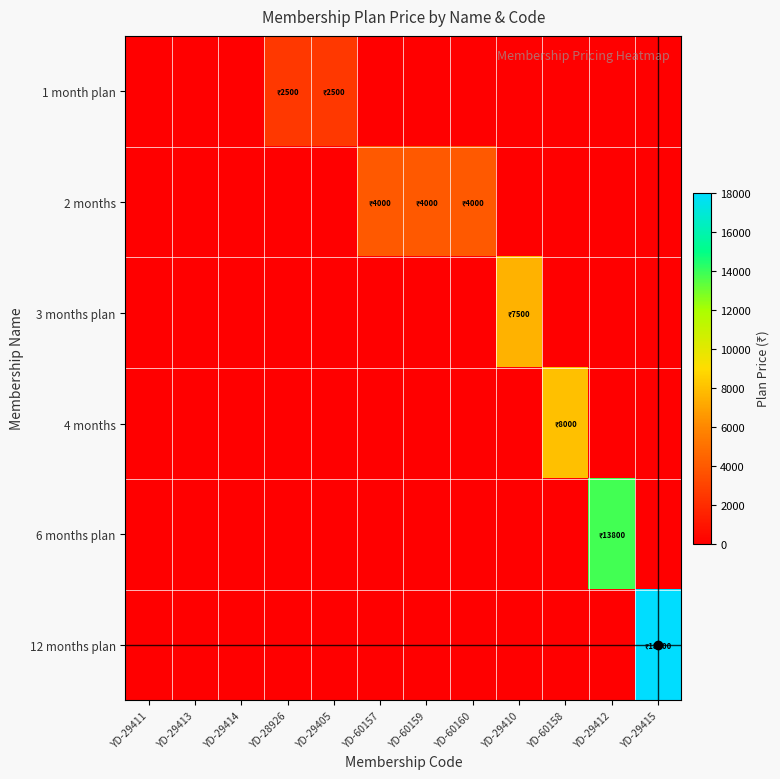

What is the total value across all series at YD-60157?

4000